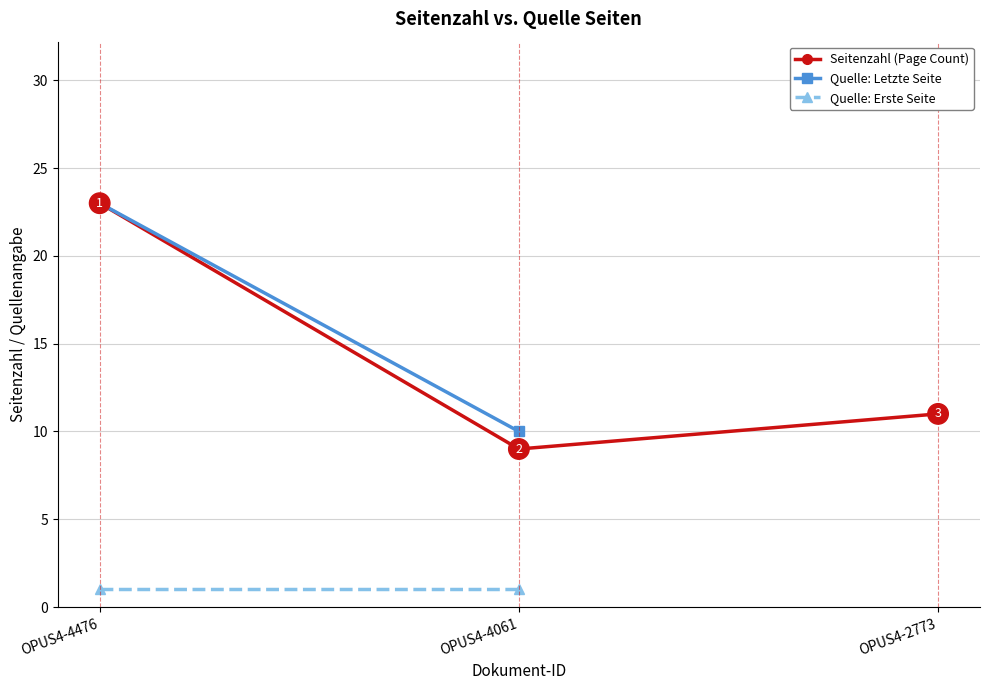

Which series changed the most between OPUS4-4476 and OPUS4-2773?

Seitenzahl (Page Count)